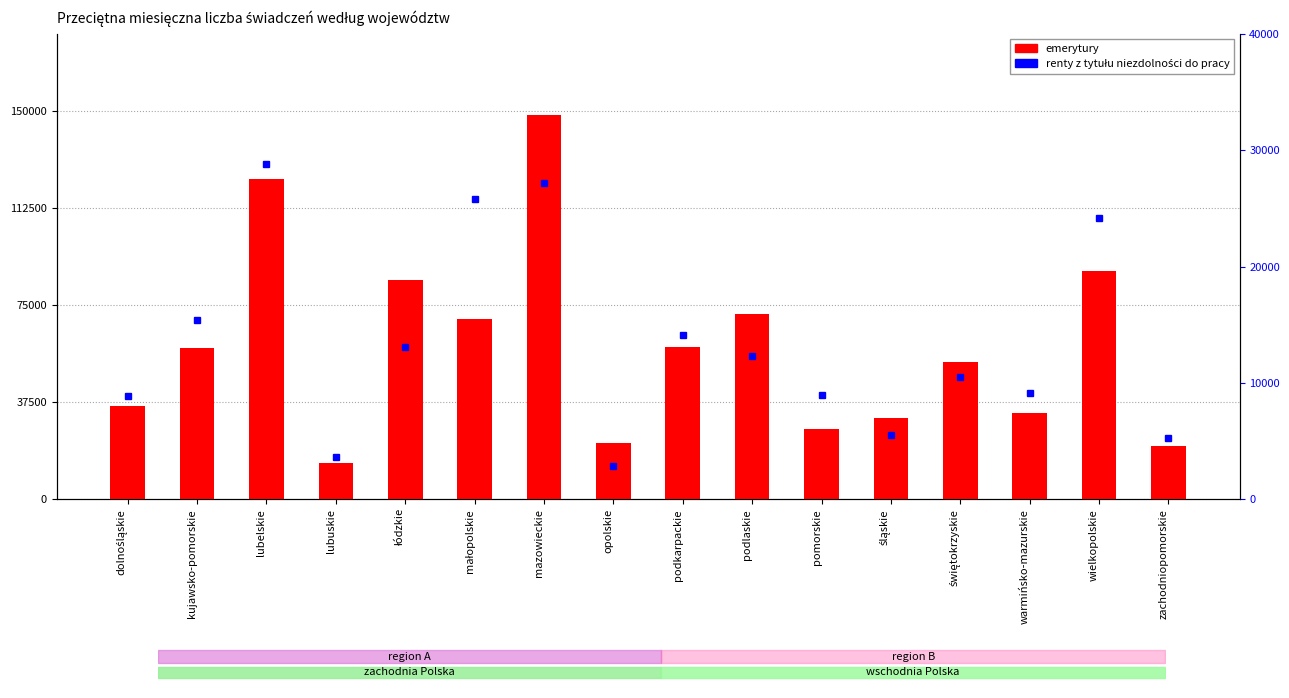

Where is renty z tytułu niezdolności do pracy nearest to the value 15845?

kujawsko-pomorskie